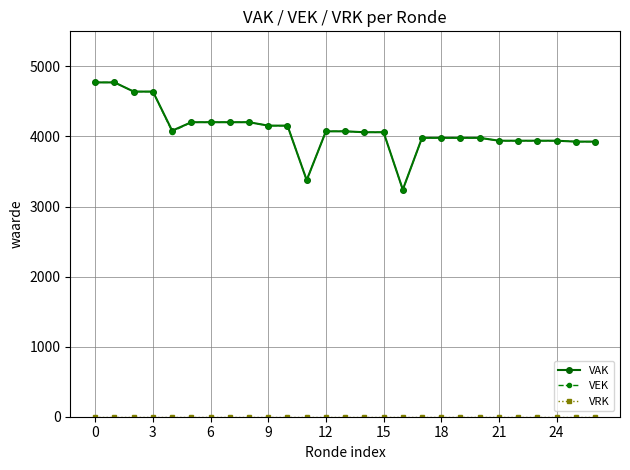

At how many categories does at least one series exceed 2145?

27